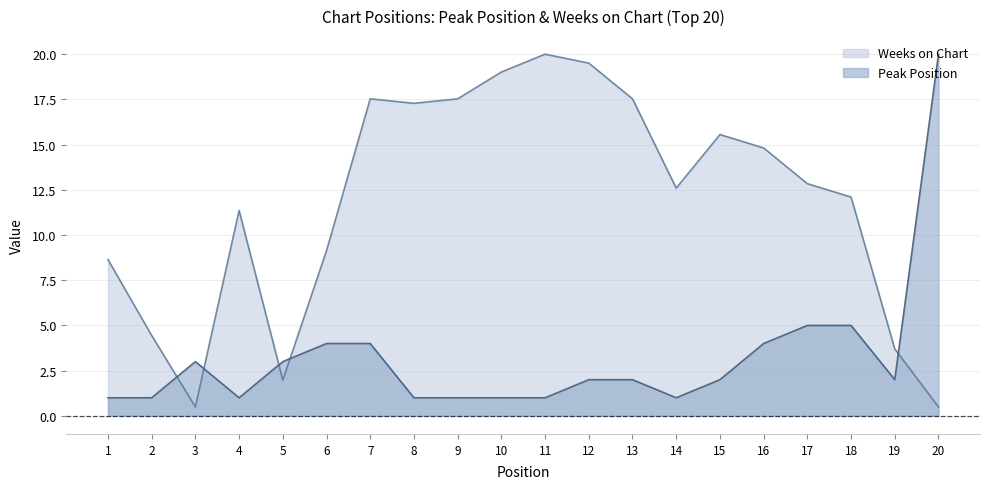

Where does the Weeks on Chart series first go above 12?

7